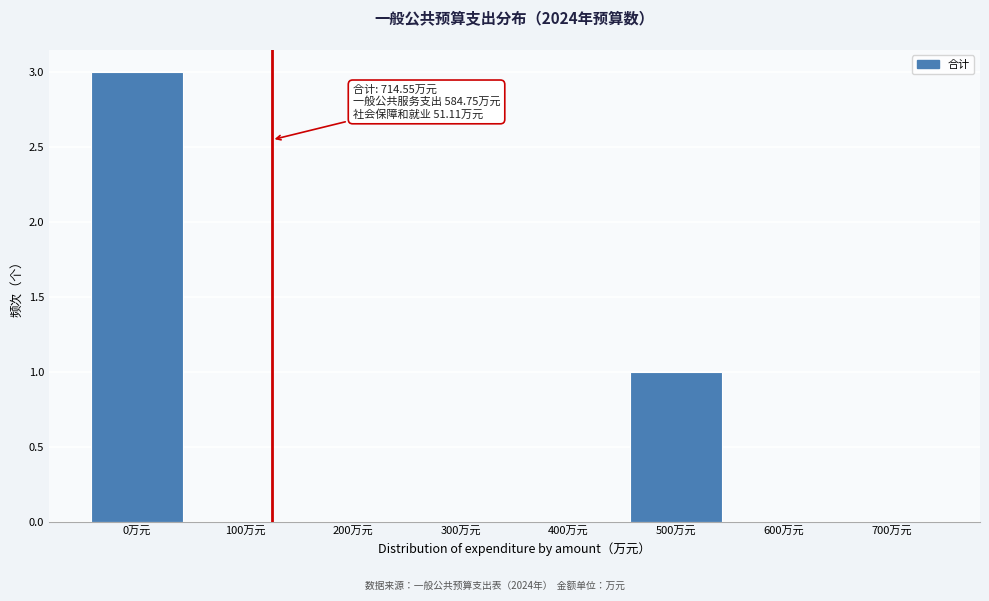

Reading left to right, what are all the values shown in this chart?

0万元=3	100万元=0	200万元=0	300万元=0	400万元=0	500万元=1	600万元=0	700万元=0